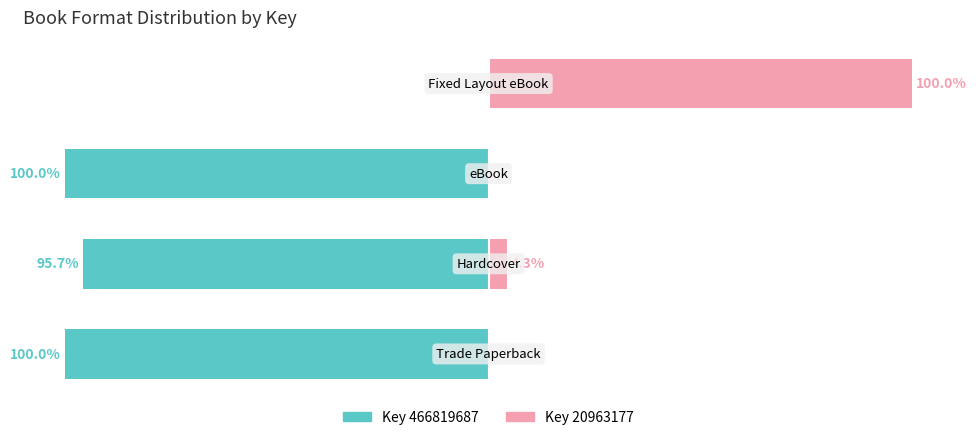

Reading left to right, transcribe all the data shown in this chart.

Key 466819687: -100.0	-95.7	-100.0	0.0
Key 20963177: 0.0	4.3	0.0	100.0